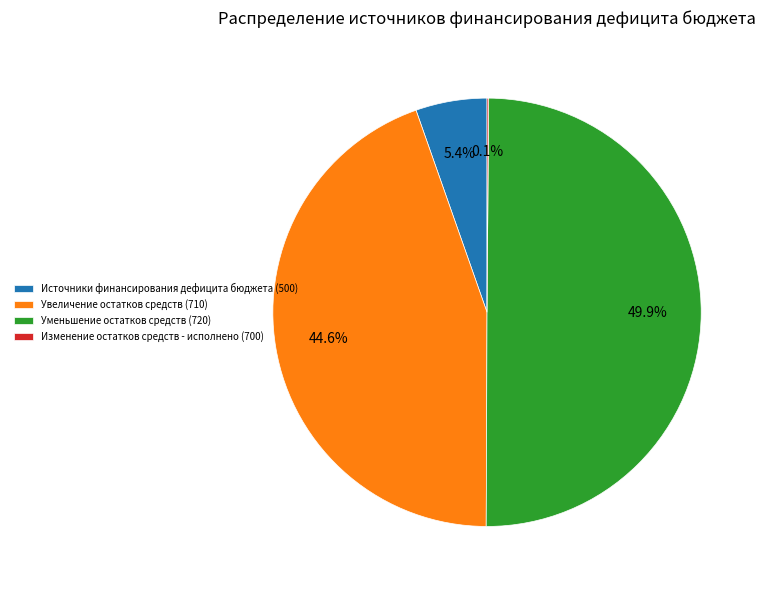

Does Увеличение остатков средств (710) represent more than half of the total?

No